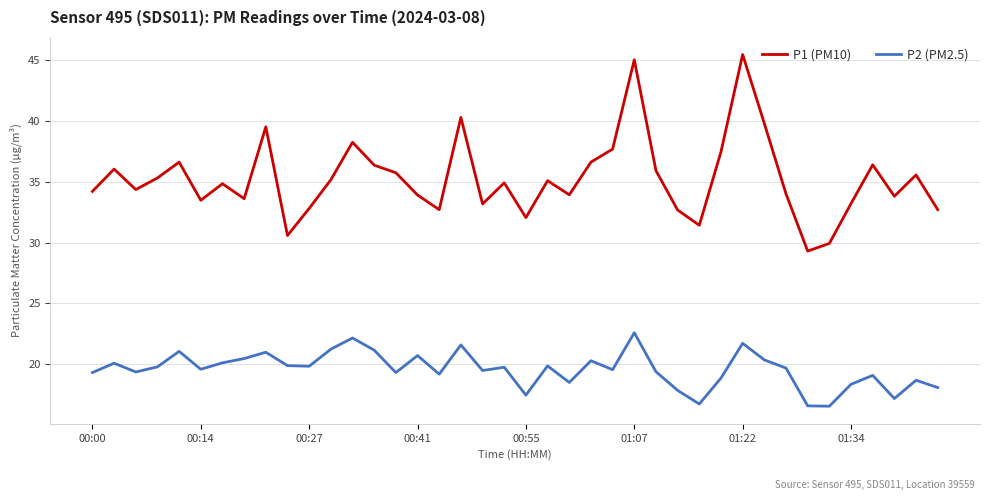

What is the maximum value shown in the chart?

45.4